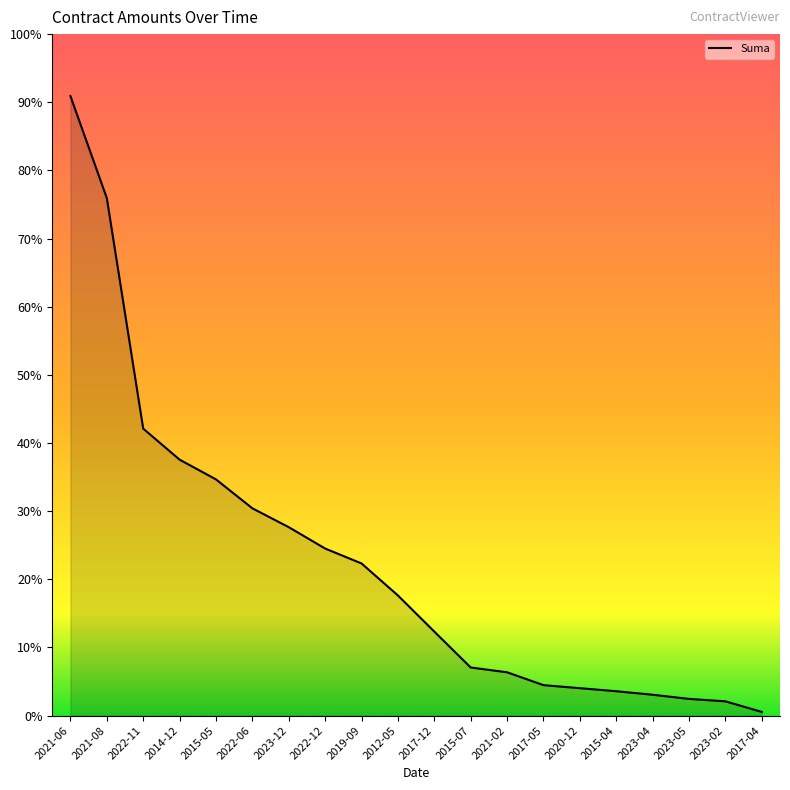

Which category has the lowest value across all series?

2017-04